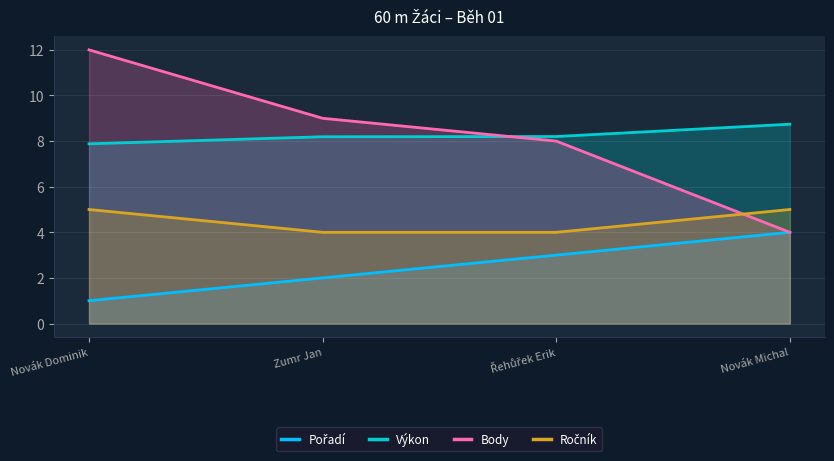

At which label does Pořadí first exceed 3?

Novák Michal